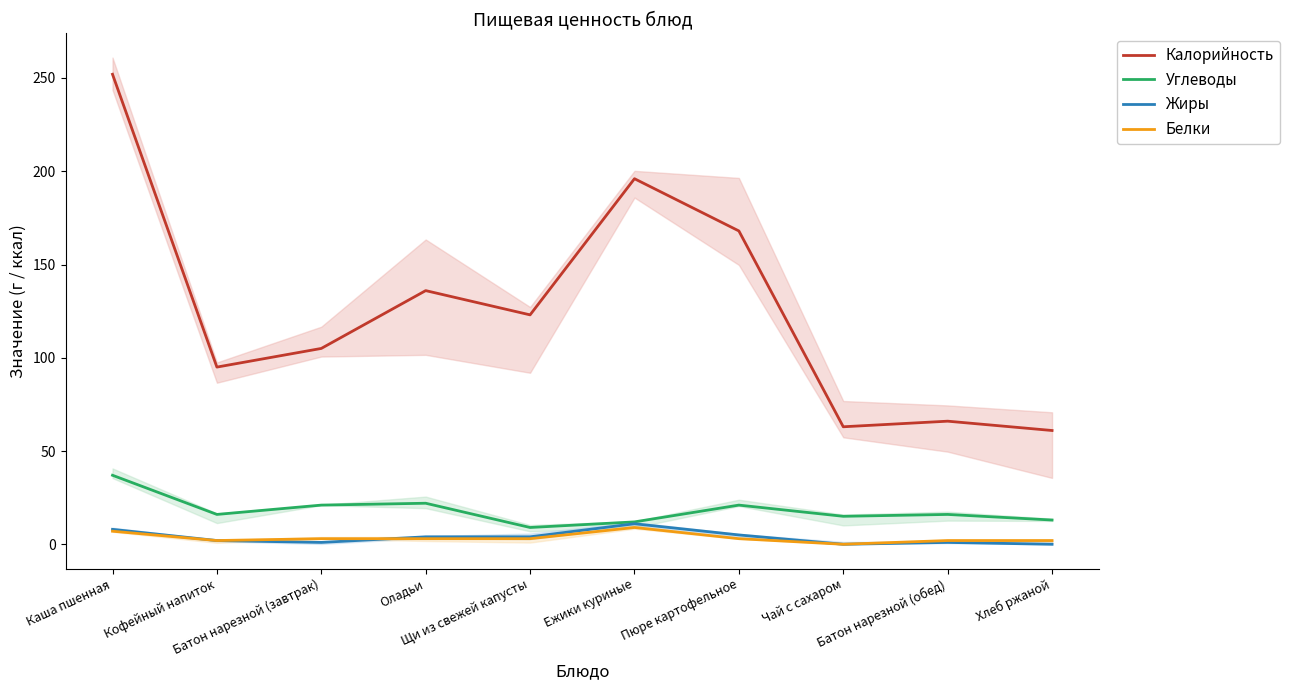

What is the difference between the second highest and minimum values in the Калорийность series?

135